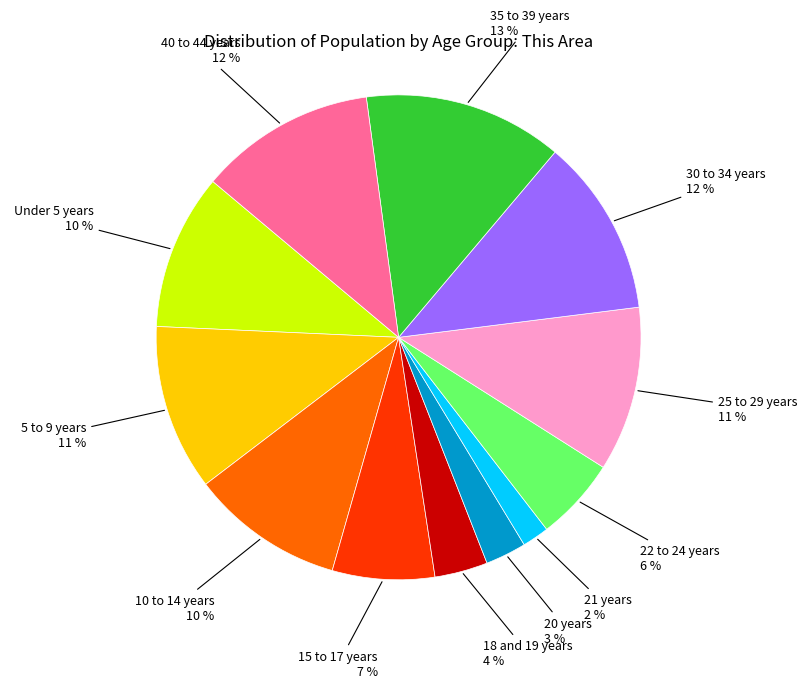

Is there any slice that represents more than half of the pie?

No